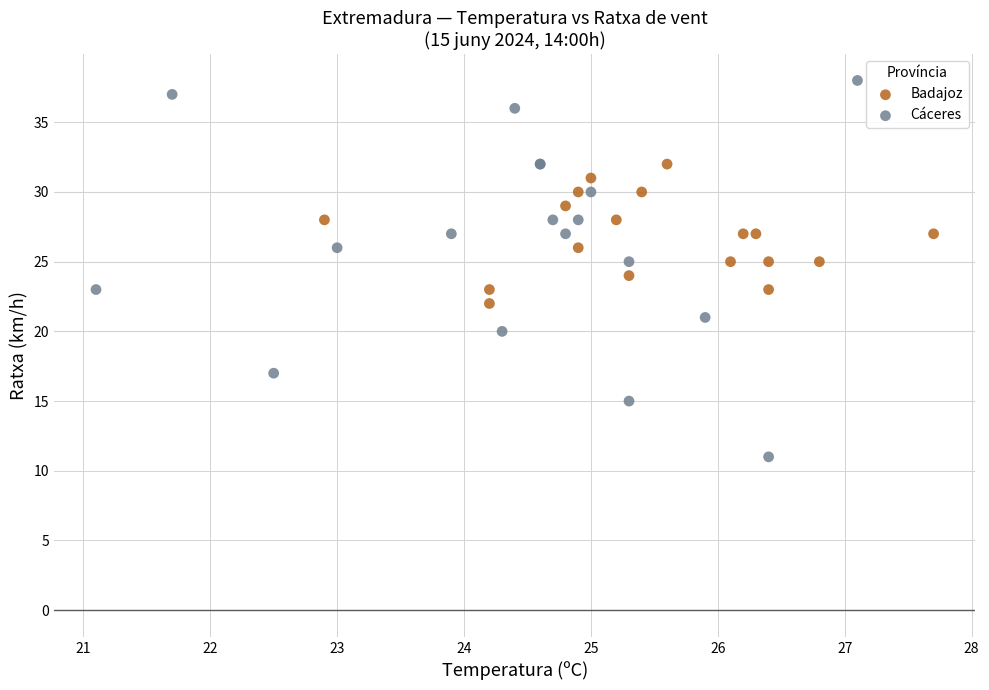

Which series reaches the minimum Y coordinate?

Cáceres